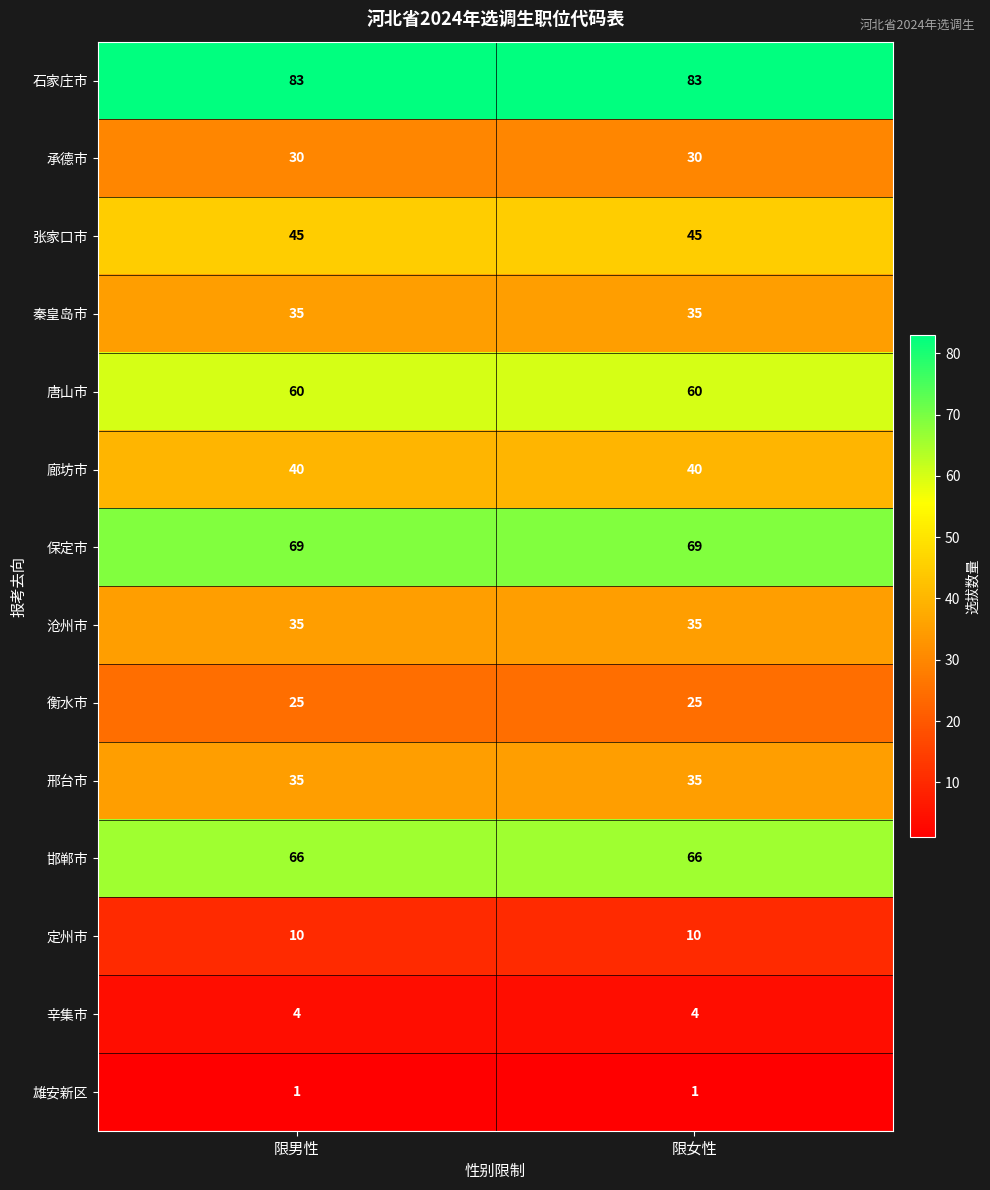

Reading left to right, list all the values displayed in this chart.

石家庄市: 限男性=83	限女性=83
承德市: 限男性=30	限女性=30
张家口市: 限男性=45	限女性=45
秦皇岛市: 限男性=35	限女性=35
唐山市: 限男性=60	限女性=60
廊坊市: 限男性=40	限女性=40
保定市: 限男性=69	限女性=69
沧州市: 限男性=35	限女性=35
衡水市: 限男性=25	限女性=25
邢台市: 限男性=35	限女性=35
邯郸市: 限男性=66	限女性=66
定州市: 限男性=10	限女性=10
辛集市: 限男性=4	限女性=4
雄安新区: 限男性=1	限女性=1